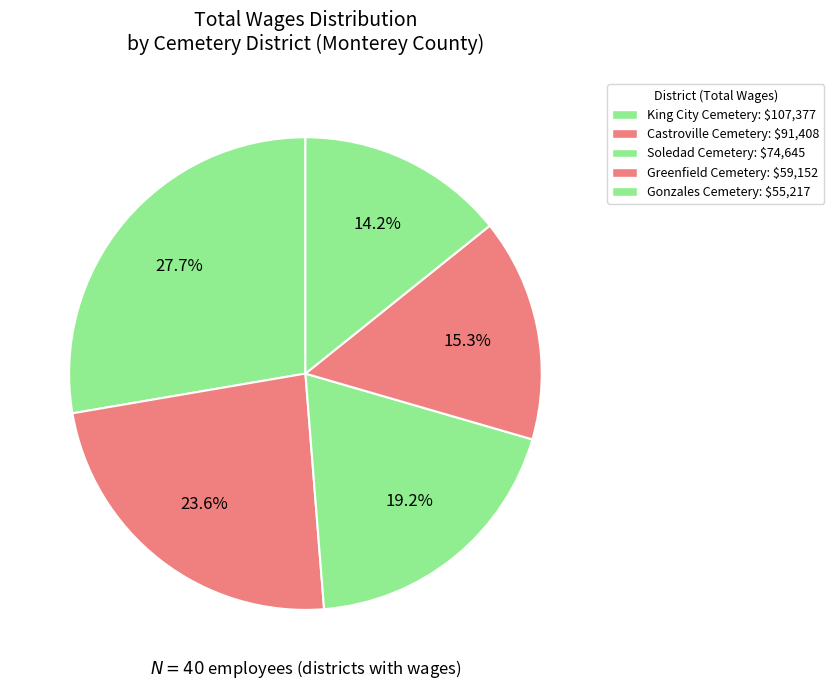

Count the number of slices in the pie.

5